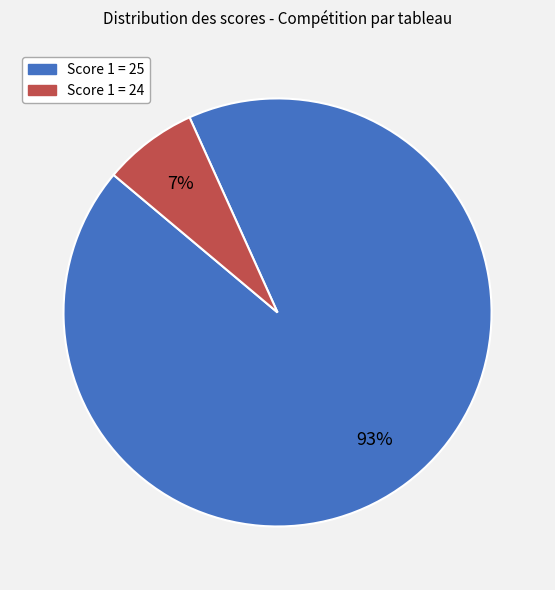

To the nearest percent, what is the combined percentage of Score 1 = 24 and Score 1 = 25?

100%